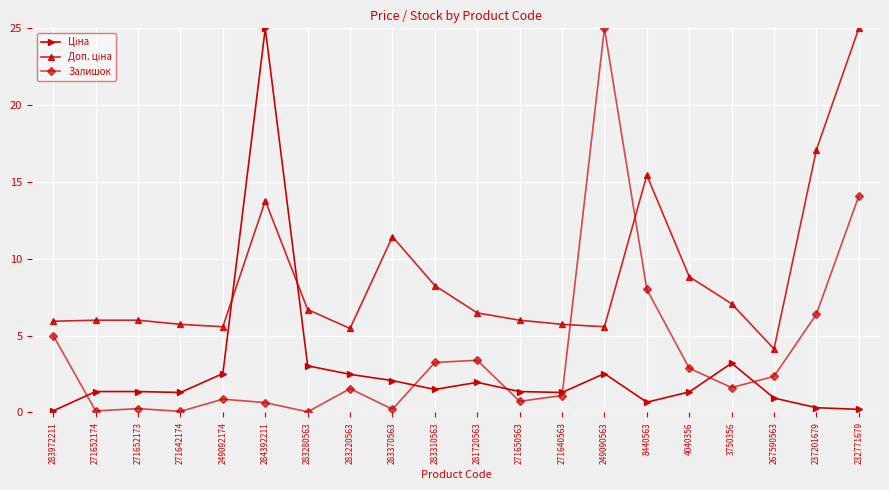

At how many categories does at least one series exceed 11?

6